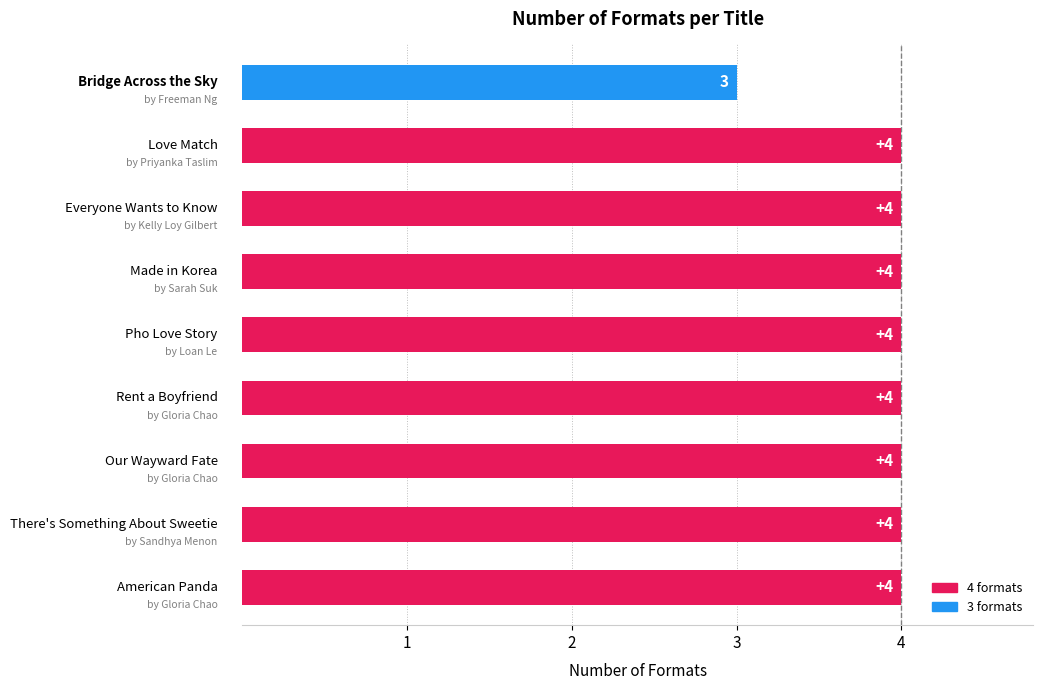

Approximately how many times larger is the value at Bridge Across the Sky compared to American Panda?

0.8